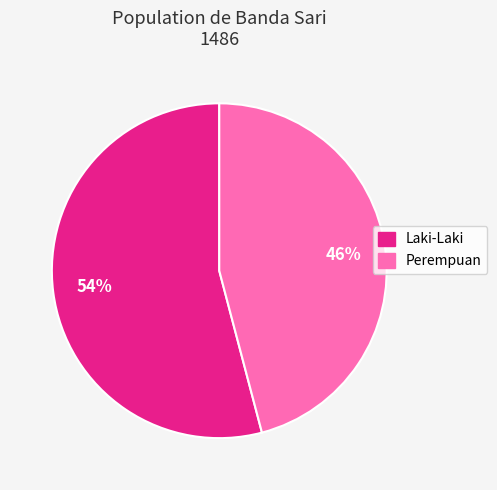

Which slice represents more than half of the pie?

Laki-Laki